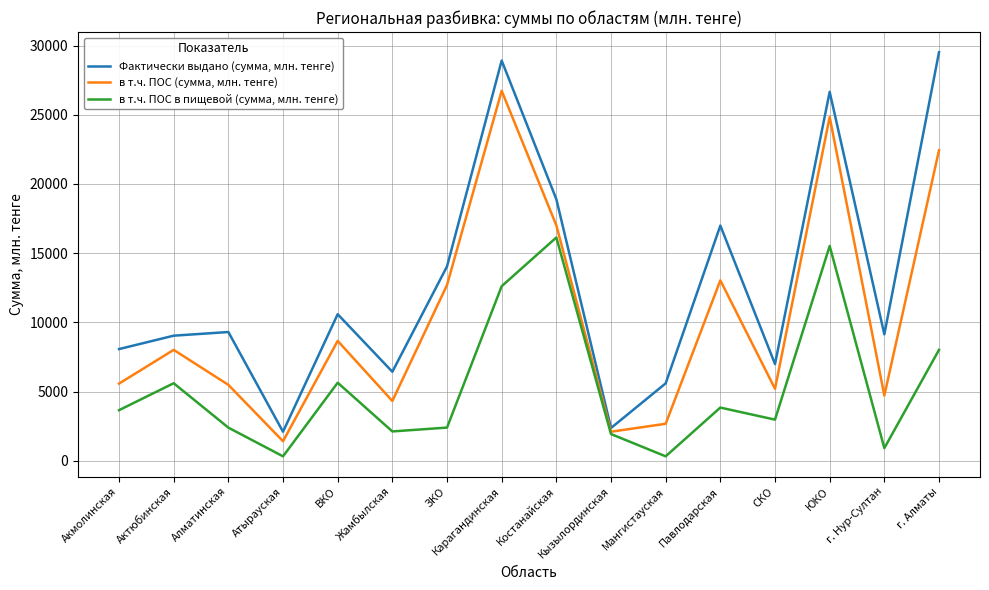

At which label is в т.ч. ПОС (сумма, млн. тенге) closest to 14069?

Павлодарская